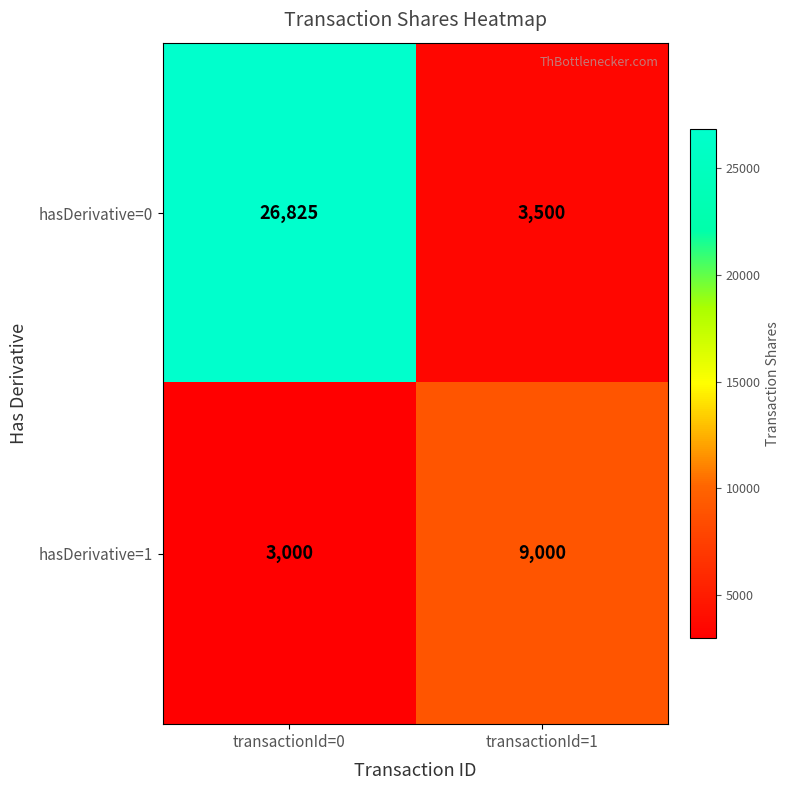

List the series in order of their overall mean, highest first.

hasDerivative=0, hasDerivative=1